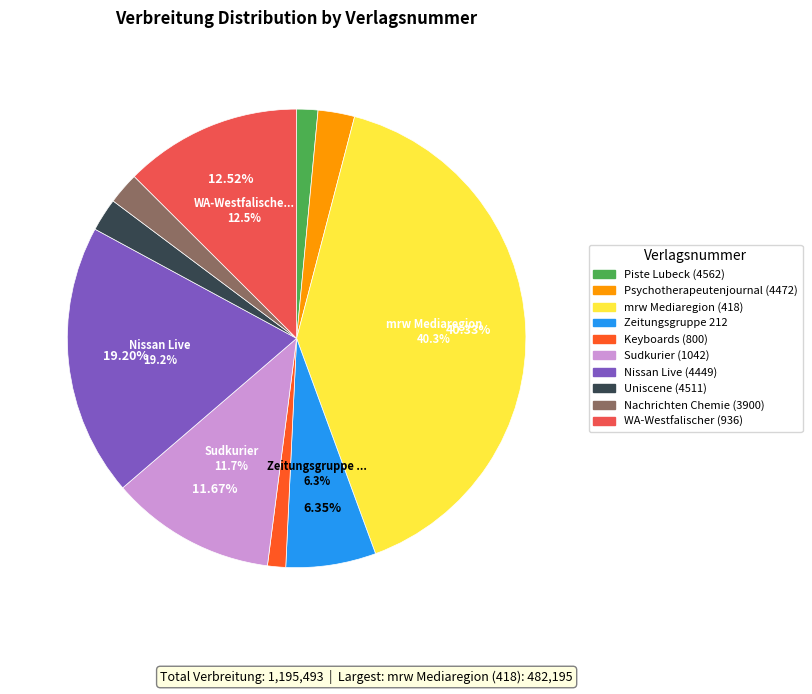

To the nearest percent, what is the difference between the largest and smallest slice percentages?

39%